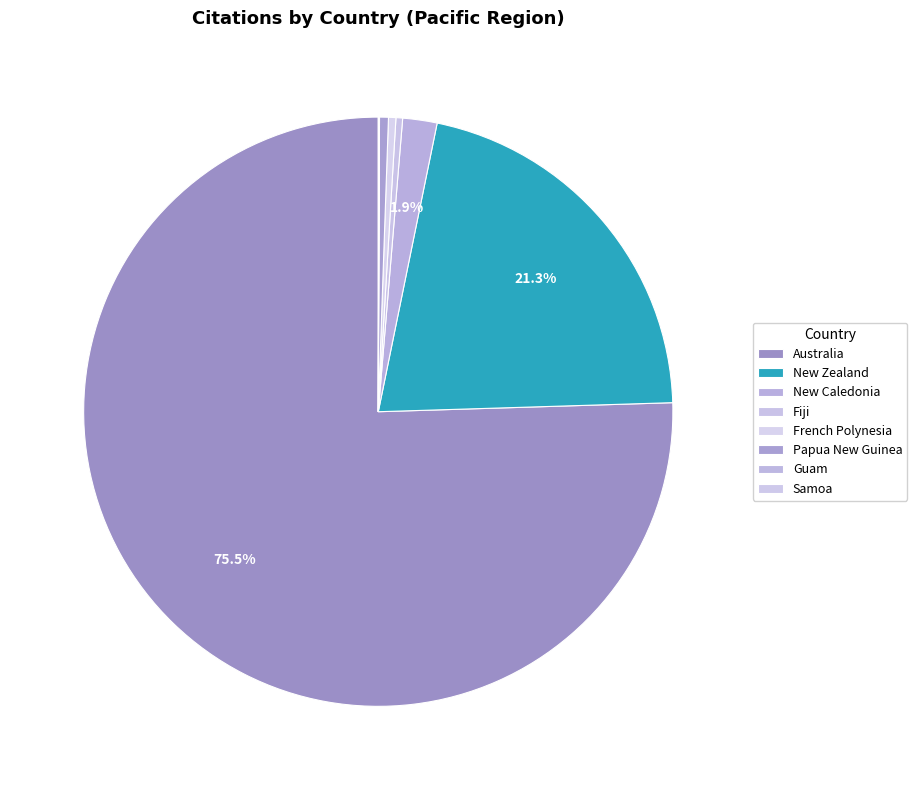

True or false: Australia accounts for 75% of the total.

True